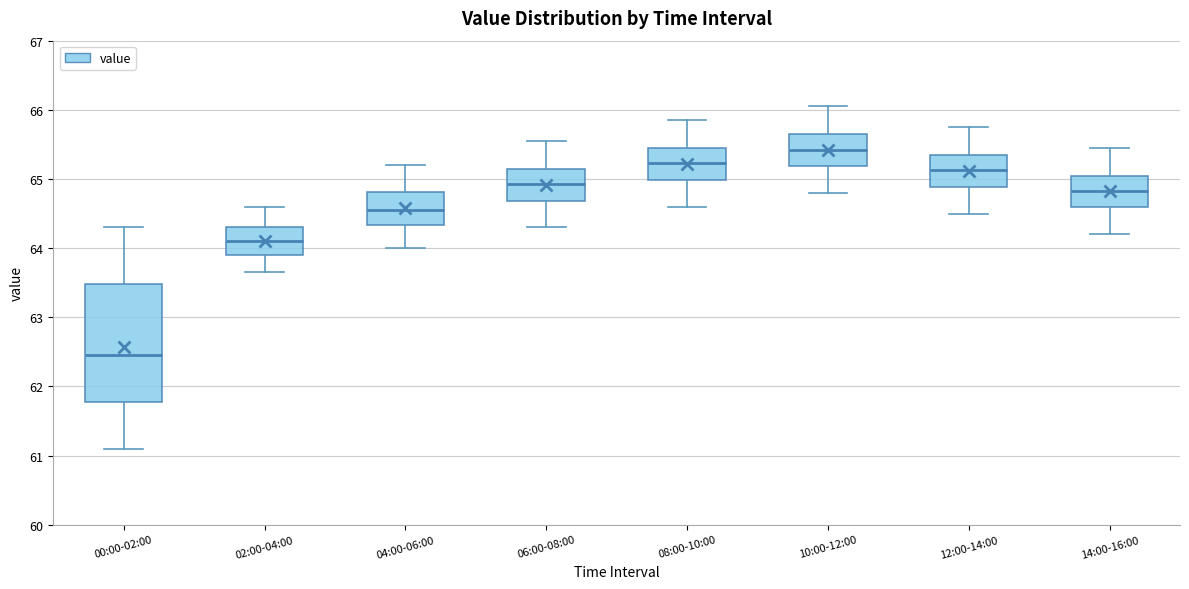

Reading left to right, transcribe this box plot: for each box, give where its median line is, the range the box spans, and where its two whiskers end, as read against the y-axis. The values are not printed on the chart, so give them approximately, as read against the axis.

00:00-02:00: median 62.5, box 61.8 to 63.5, whiskers 61.1 to 64.3
02:00-04:00: median 64.1, box 63.9 to 64.3, whiskers 63.7 to 64.6
04:00-06:00: median 64.6, box 64.3 to 64.8, whiskers 64.0 to 65.2
06:00-08:00: median 64.9, box 64.7 to 65.2, whiskers 64.3 to 65.6
08:00-10:00: median 65.2, box 65.0 to 65.5, whiskers 64.6 to 65.9
10:00-12:00: median 65.4, box 65.2 to 65.7, whiskers 64.8 to 66.1
12:00-14:00: median 65.1, box 64.9 to 65.4, whiskers 64.5 to 65.8
14:00-16:00: median 64.8, box 64.6 to 65.1, whiskers 64.2 to 65.5